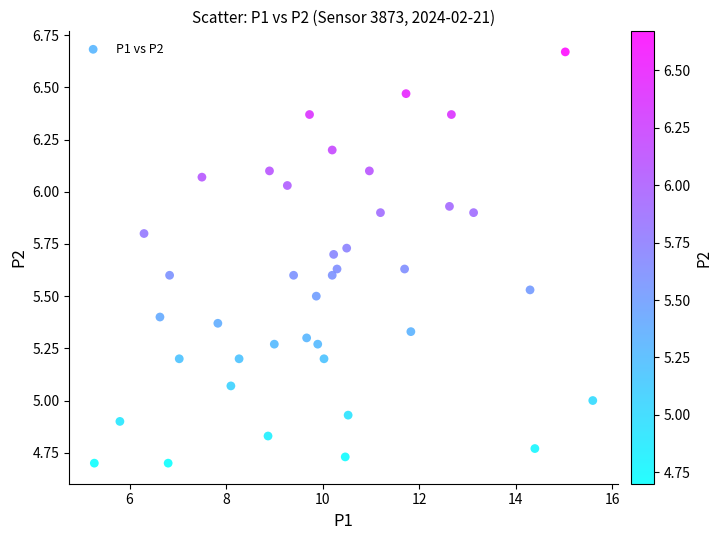

What is the range of X values (max minus min)?

10.3